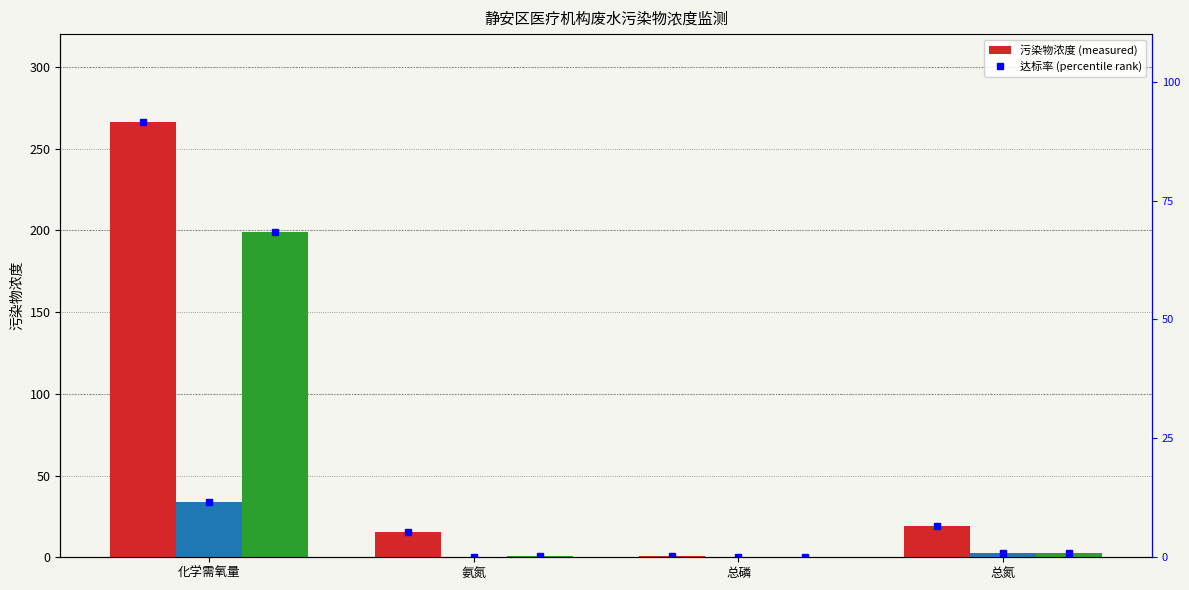

List the series in order of their peak value, lowest first.

上海蒂雅口腔门诊部, 上海卡瓦口腔门诊, 上海华测艾普医学检验所